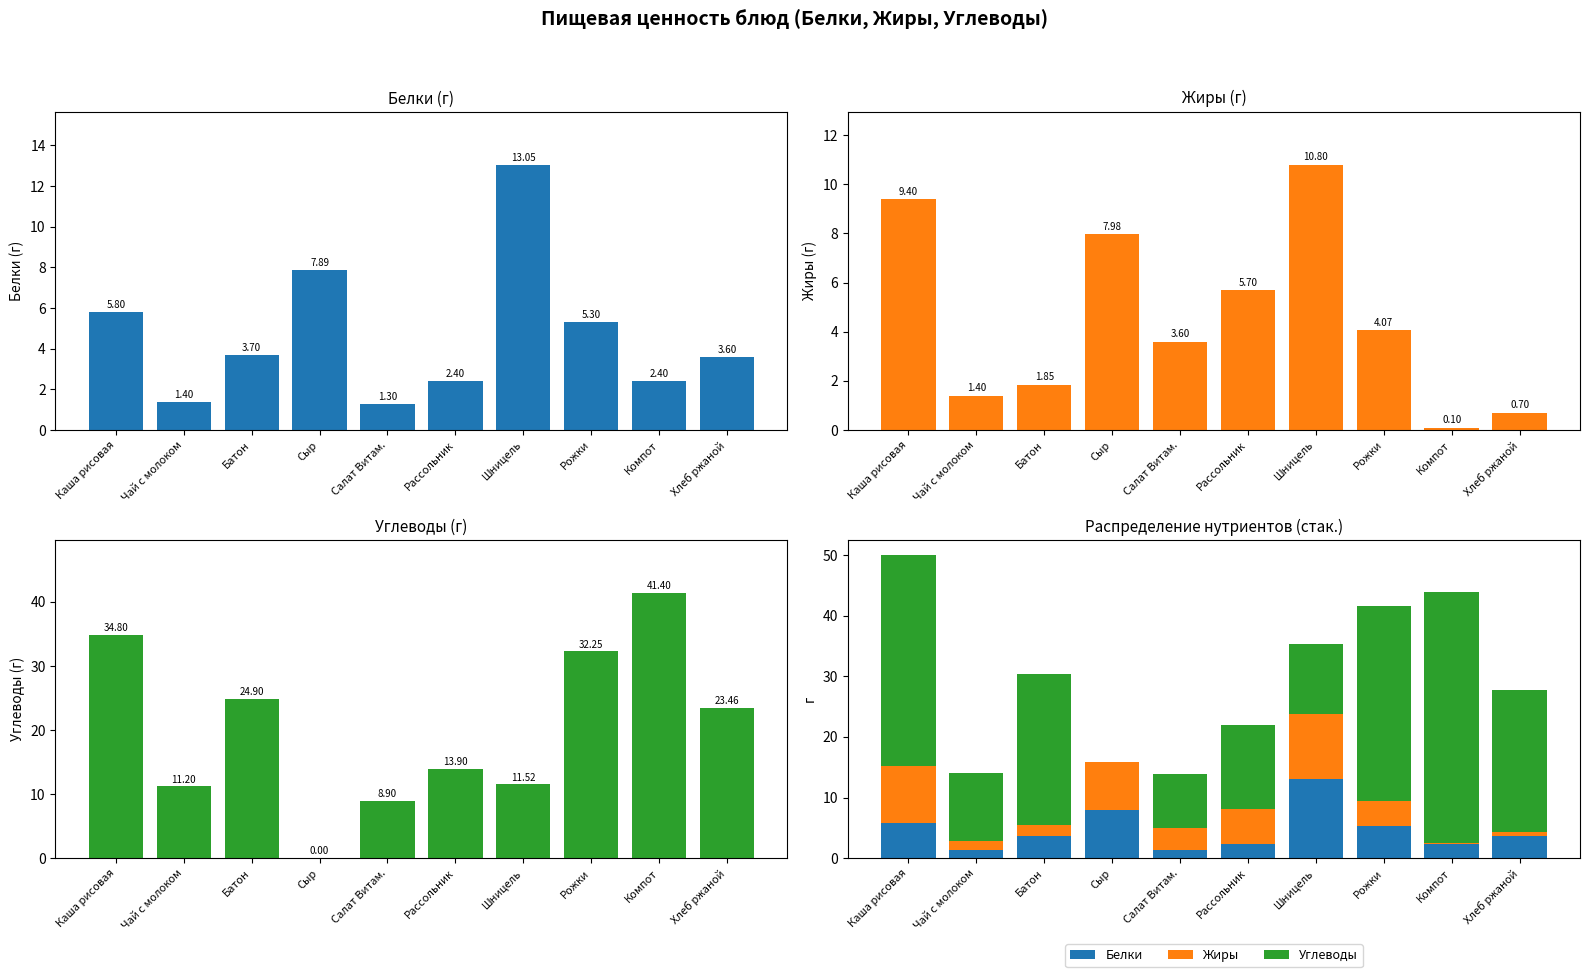

Which series has the largest range (max minus min)?

Углеводы